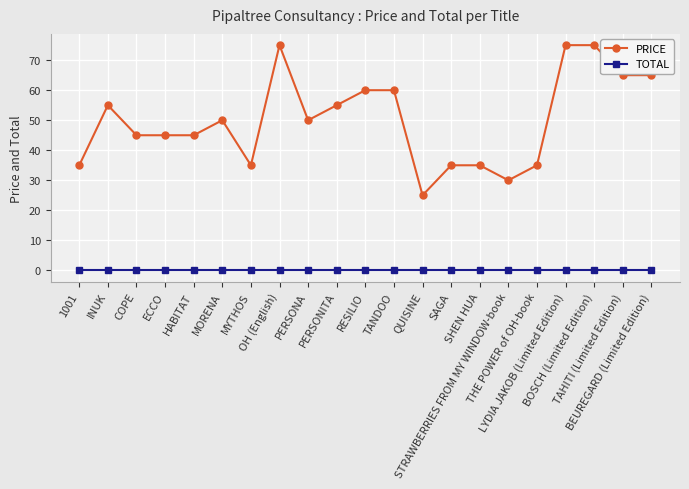

What is the label of the 1st point from the left?

1001